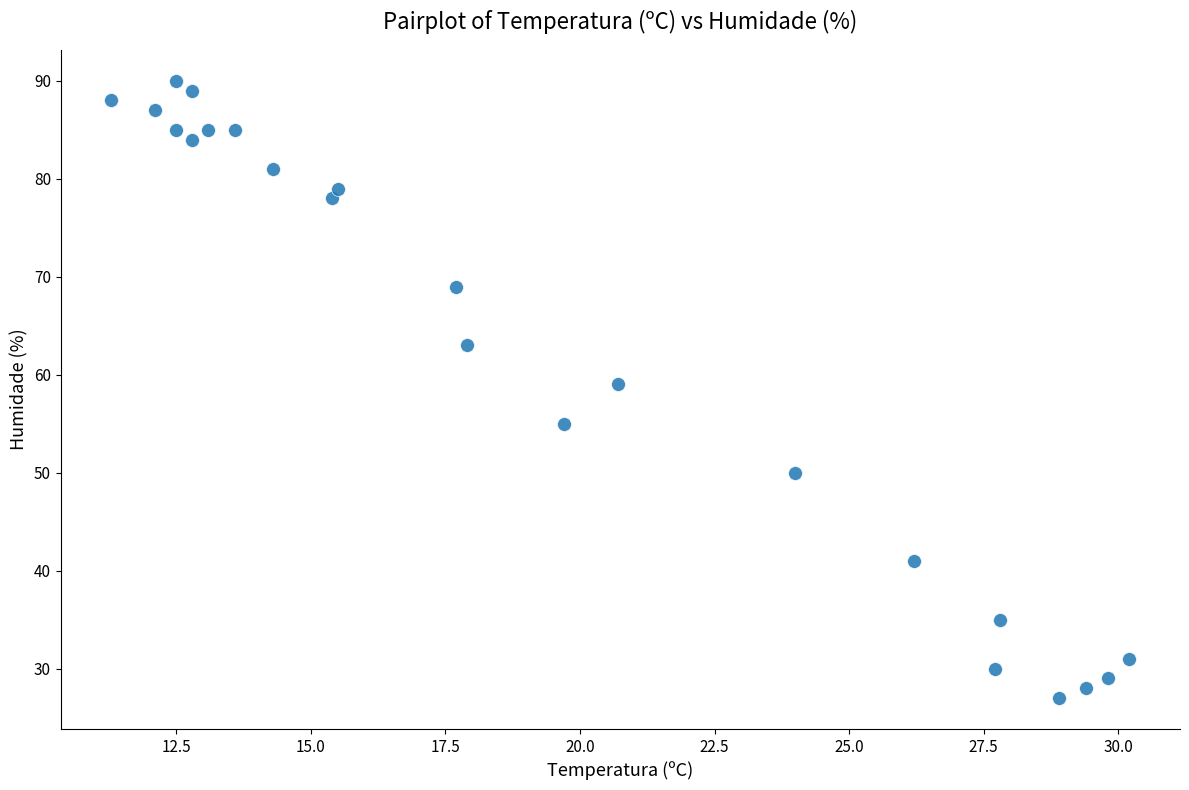

What is the range of Y values (max minus min)?

63